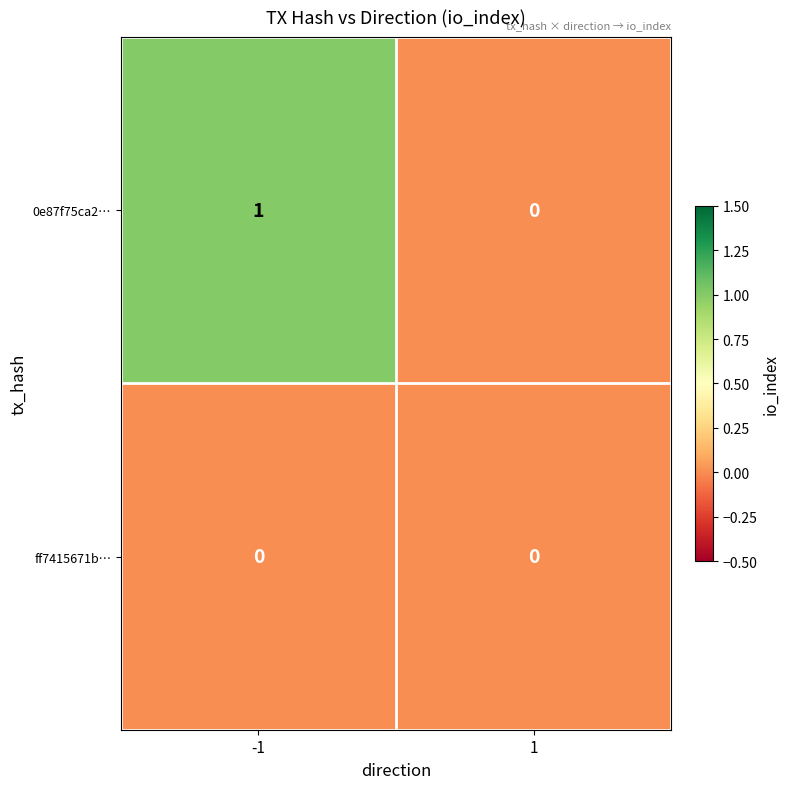

Reading left to right, list all the values displayed in this chart.

0e87f75ca2…: 1	0
ff7415671b…: 0	0